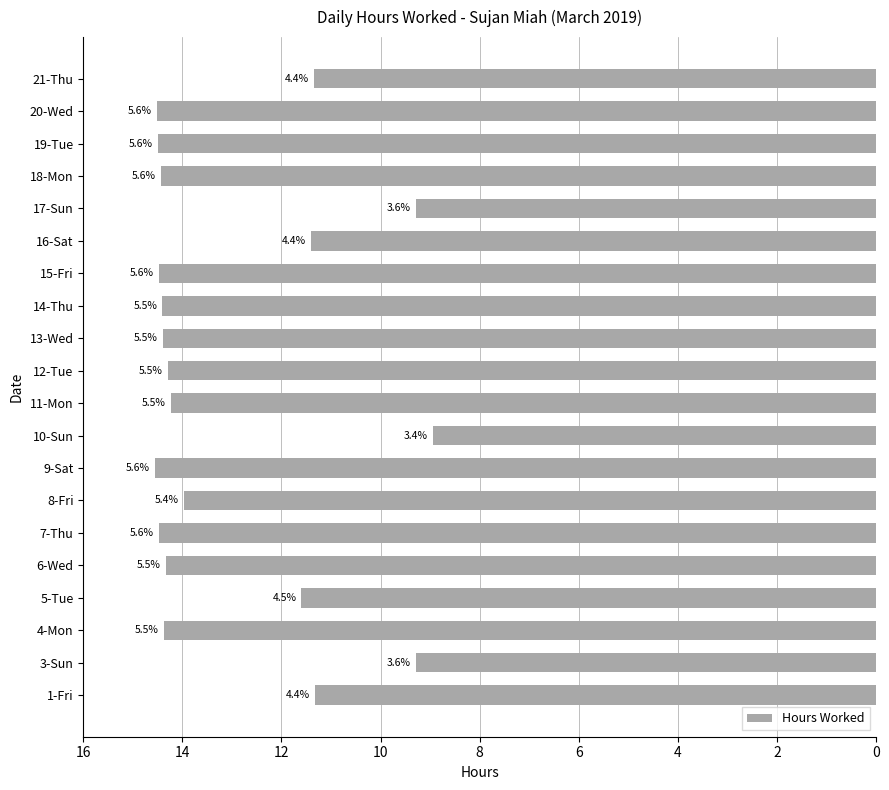

How many bars are there in total?

20